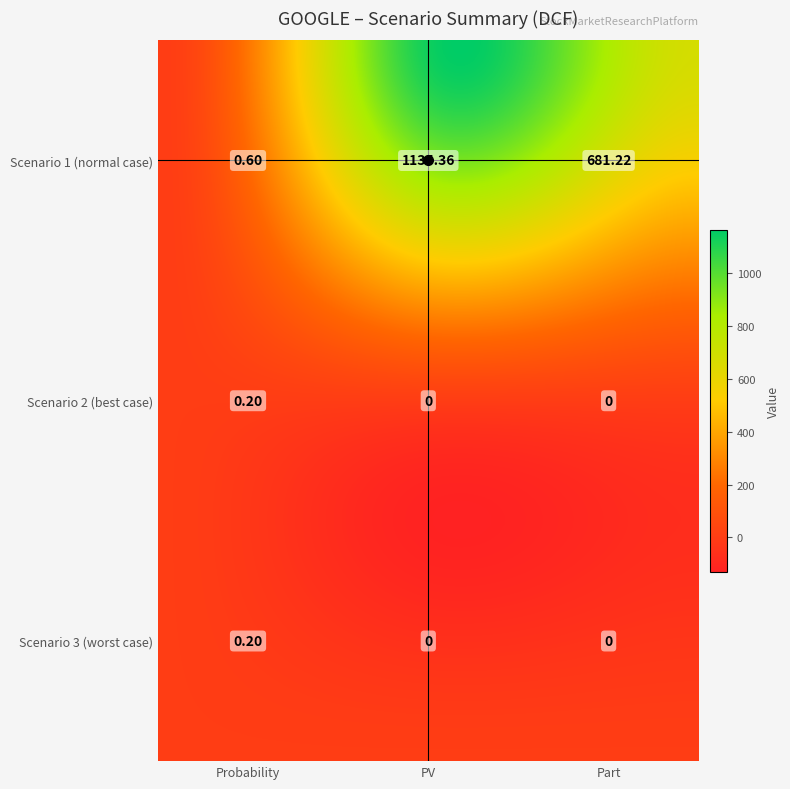

At how many categories does at least one series exceed 342?

2